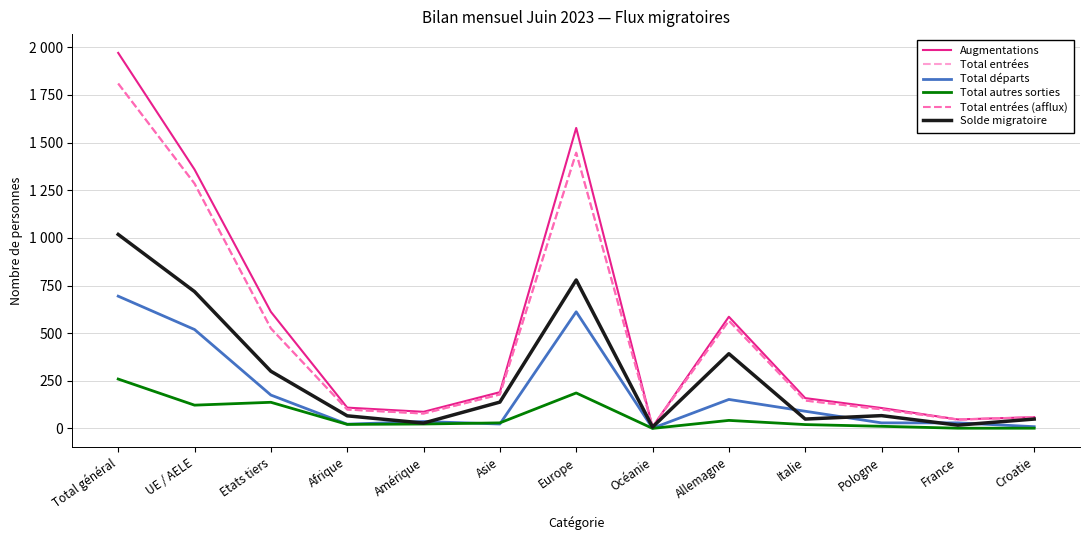

Which label corresponds to the smallest value in the chart?

Océanie